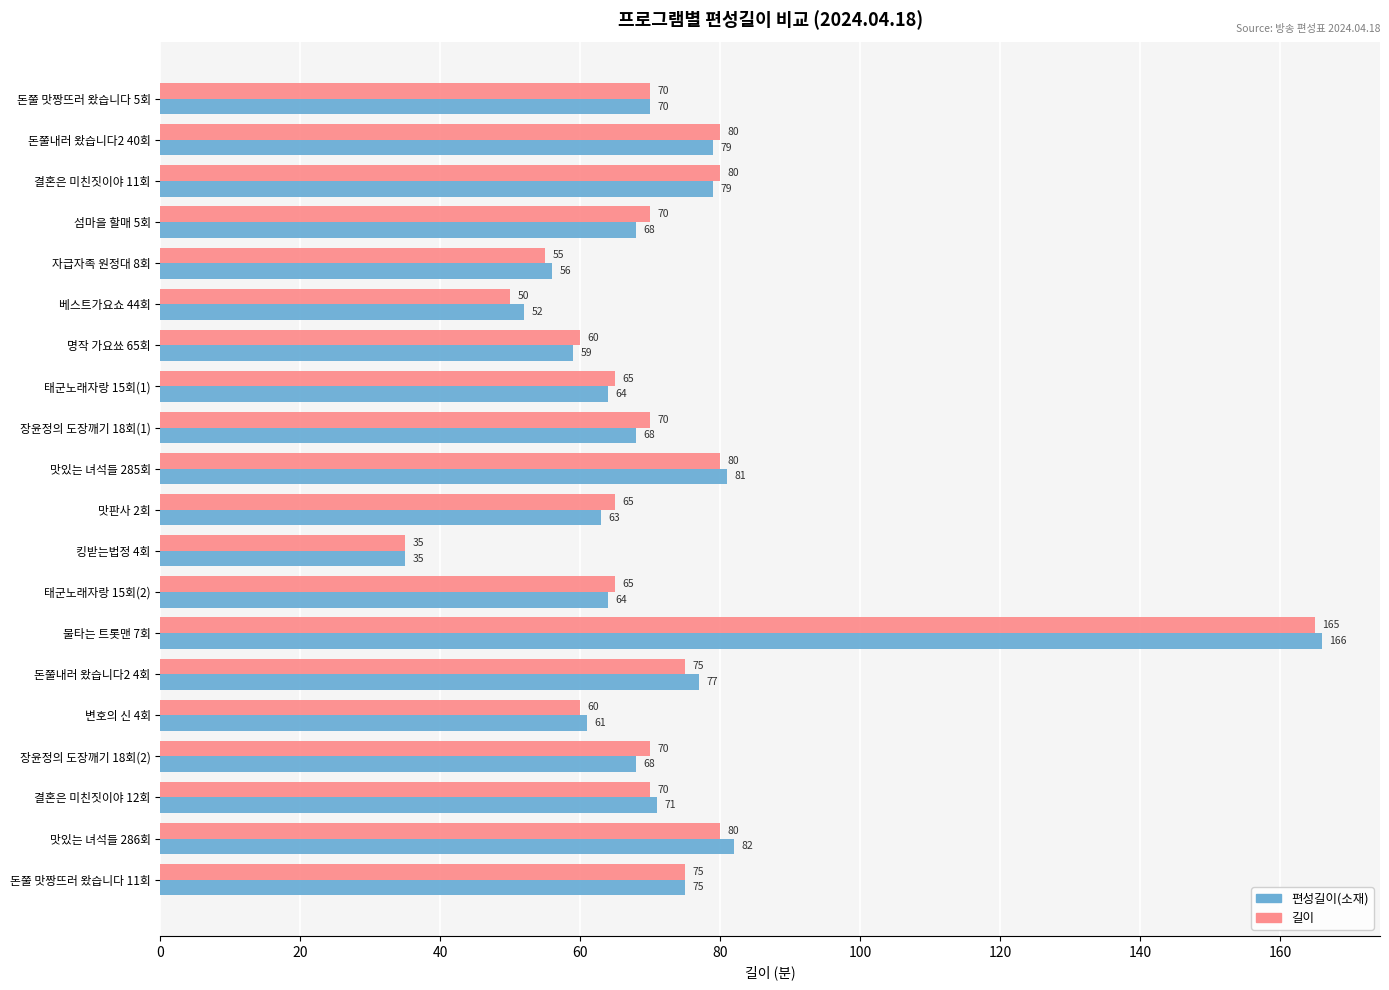

What is the difference between the 길이 values at 불타는 트롯맨 7회 and 자급자족 원정대 8회?

110